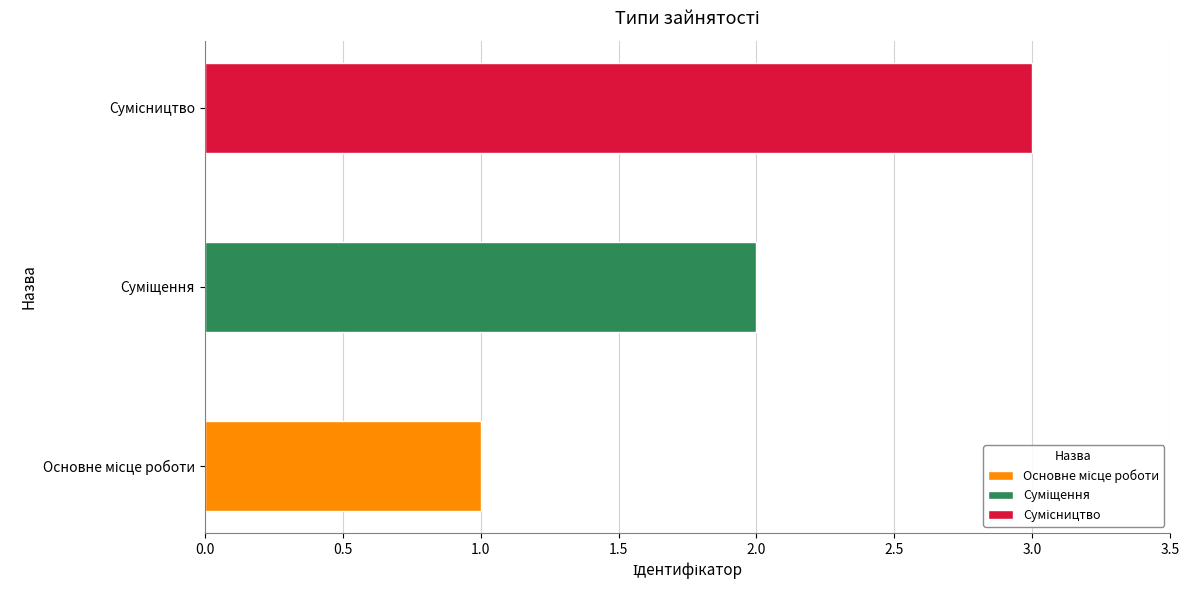

The chart shows a value of 3 at Суміщення. True or false?

False